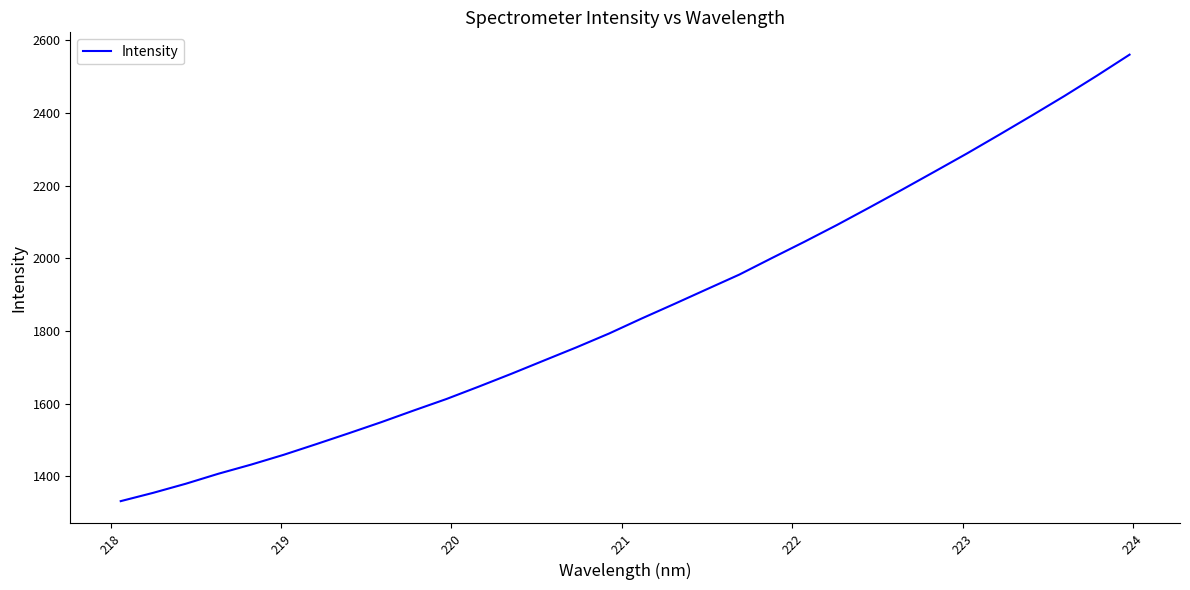

What is the difference between the maximum and minimum values?

1228.6